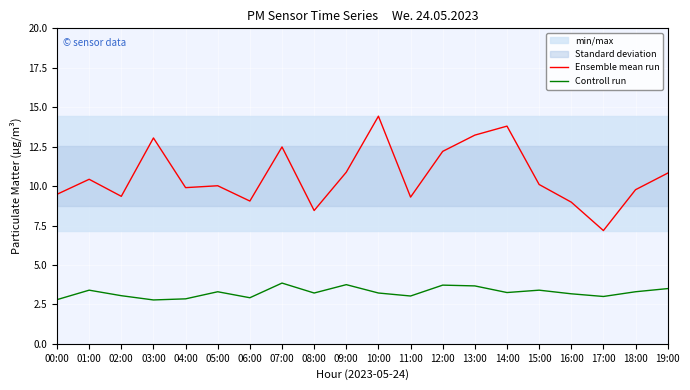

What is the difference between the highest and lowest values at 13:00?

9.6